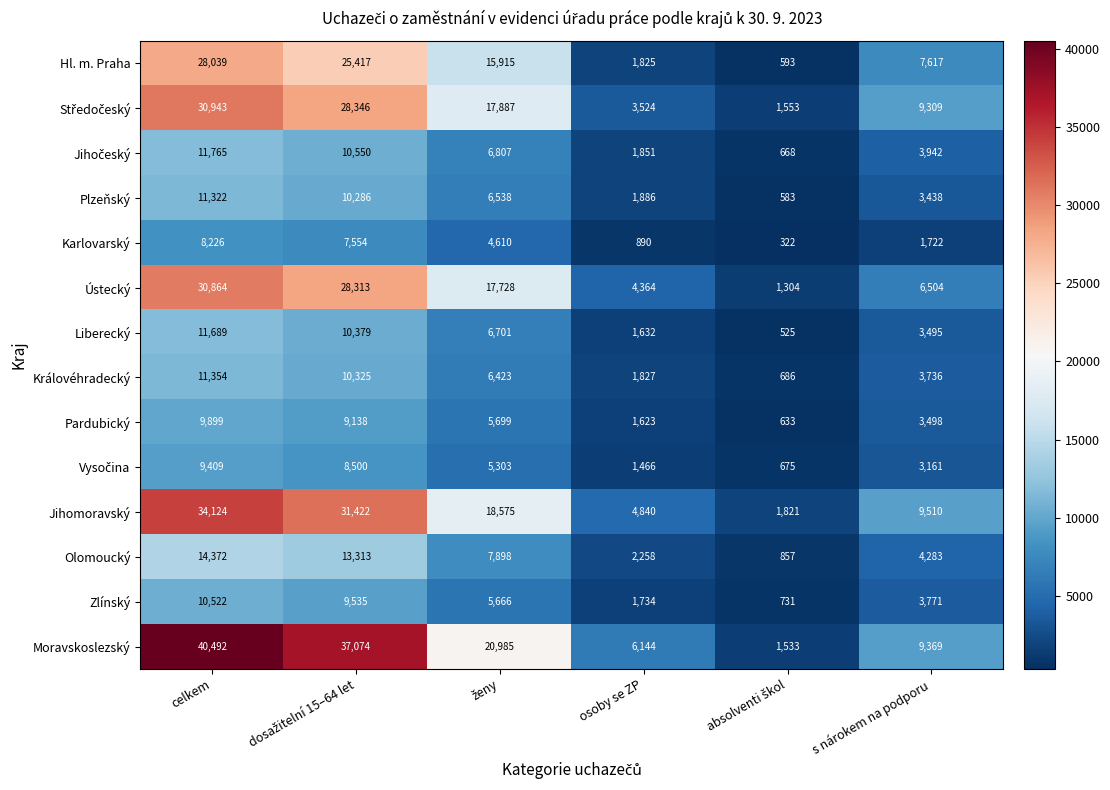

Which series has the largest total across all categories?

Moravskoslezský